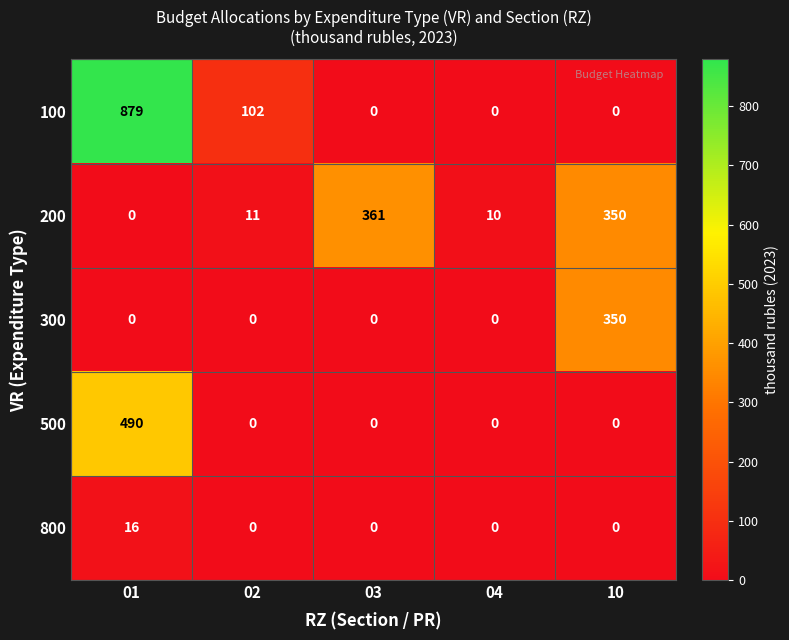

What is the sum of all 500 values?

490